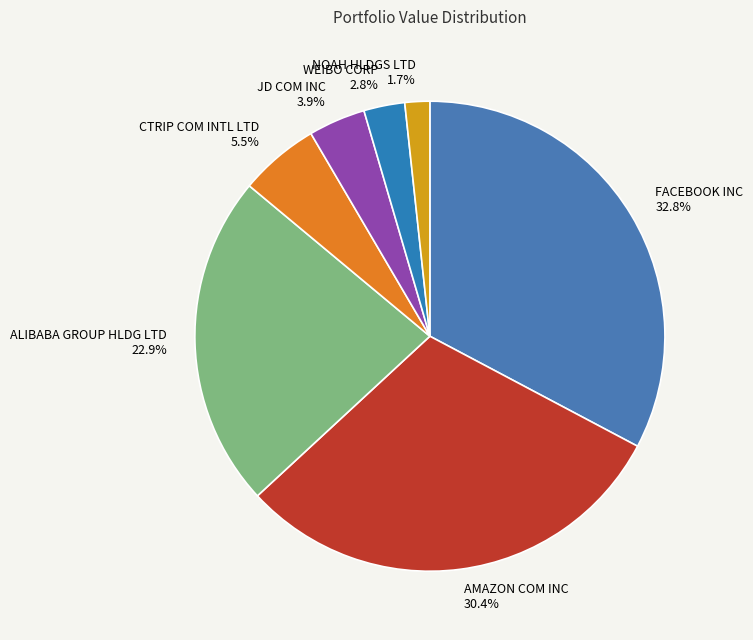

What percentage is the FACEBOOK INC slice, to the nearest percent?

33%